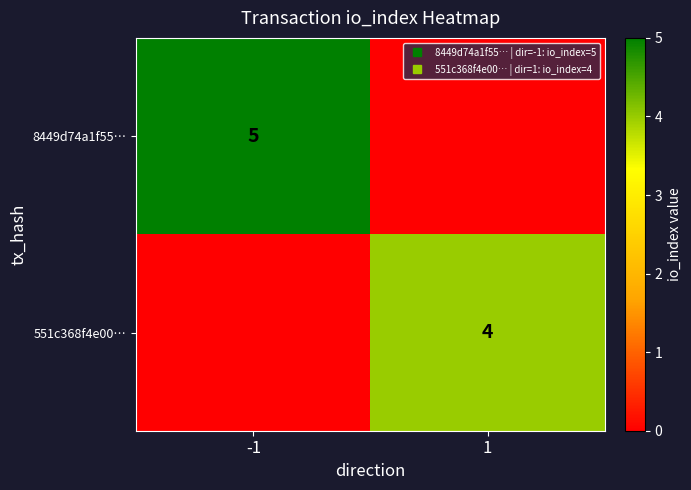

What is the sum of the 551c368f4e00… values at 1 and -1?

4